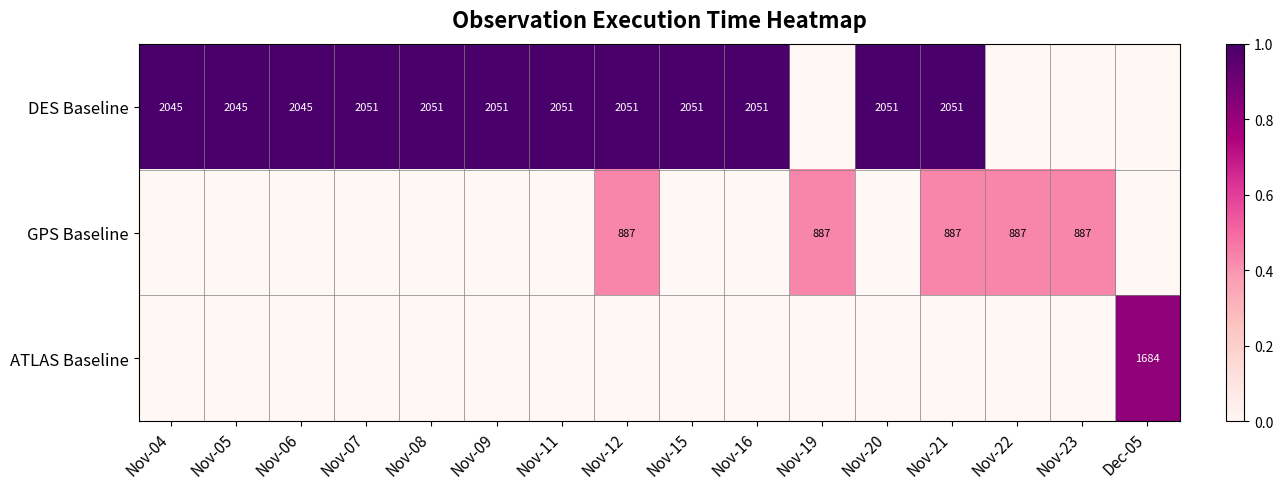

The value of DES Baseline at Nov-15 is 2051. True or false?

True